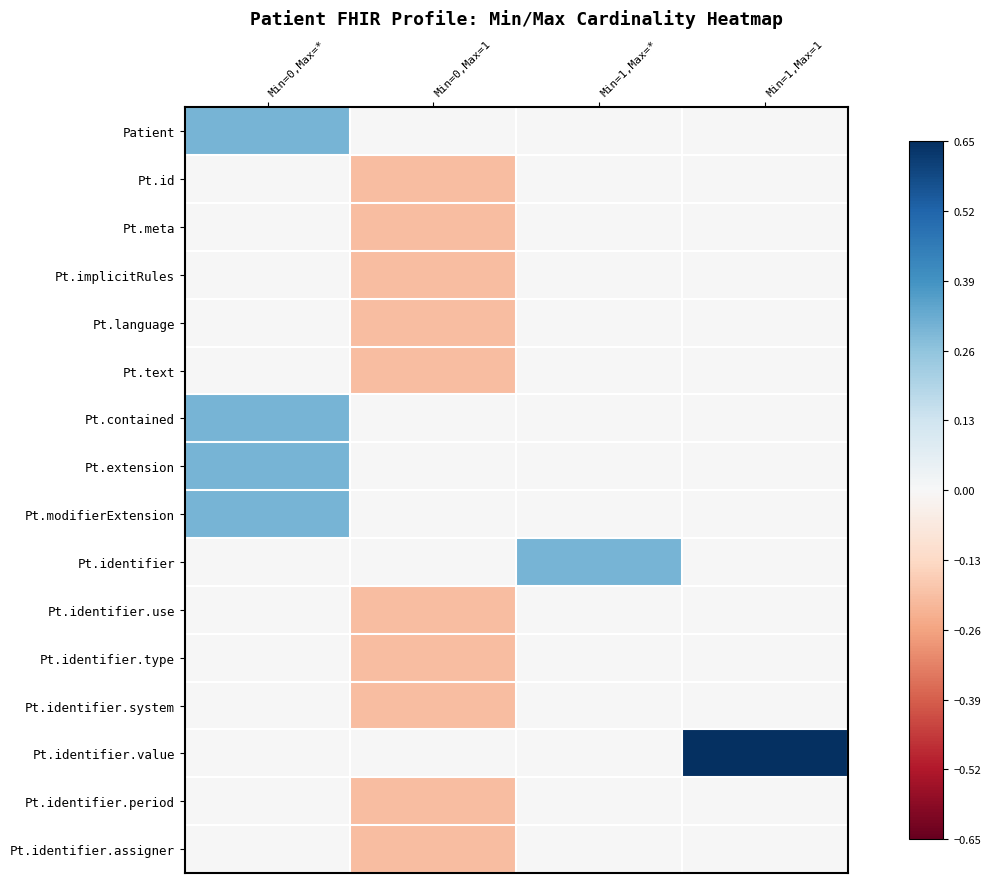

Which series has the largest total across all categories?

Pt.identifier.value